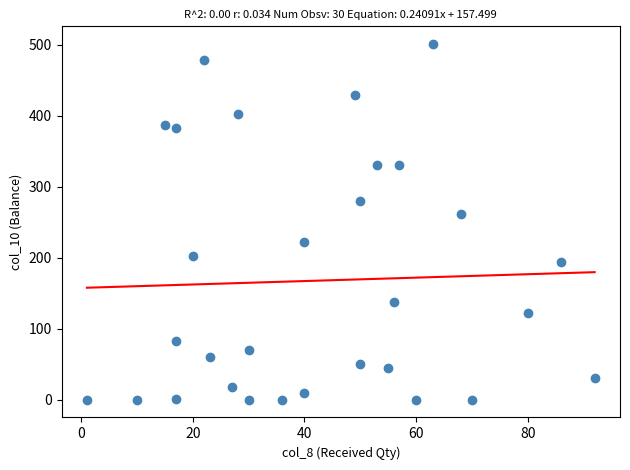

What is the range of X values (max minus min)?

91